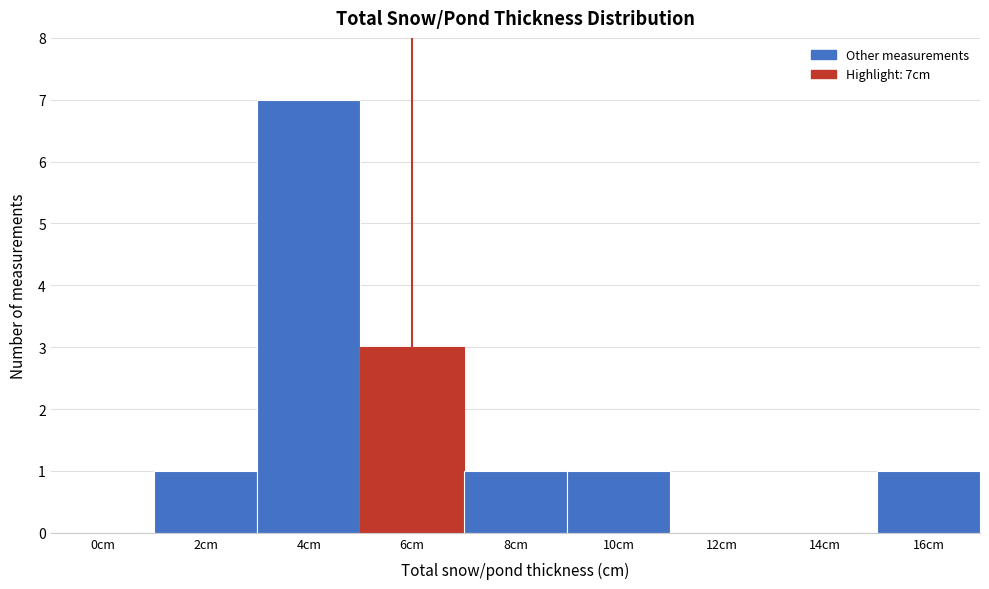

Reading left to right, list all the values displayed in this chart.

0cm=0	2cm=1	4cm=7	6cm=3	8cm=1	10cm=1	12cm=0	14cm=0	16cm=1